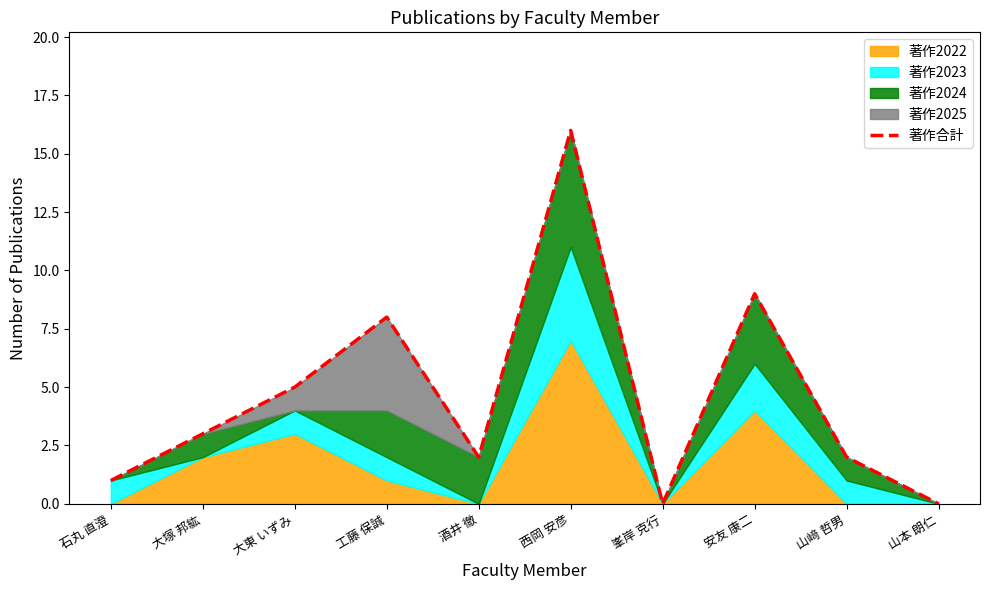

Does the chart have visible grid lines?

No